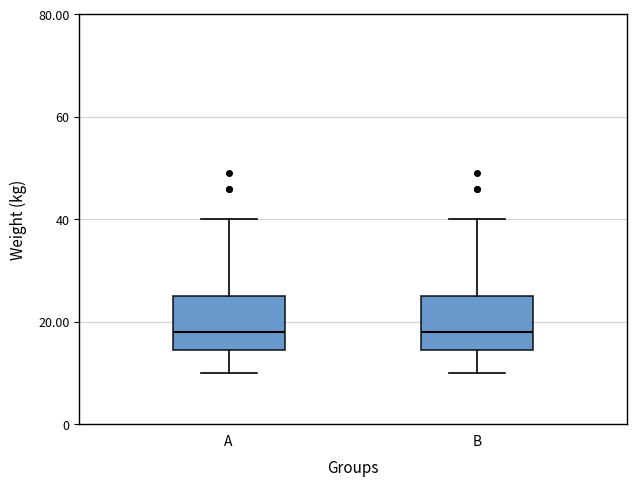

Reading left to right, transcribe this box plot: for each box, give where its median line is, the range the box spans, and where its two whiskers end, as read against the y-axis. The values are not printed on the chart, so give them approximately, as read against the axis.

A: median 18, box 14 to 26, whiskers 10 to 40
B: median 18, box 14 to 26, whiskers 10 to 40